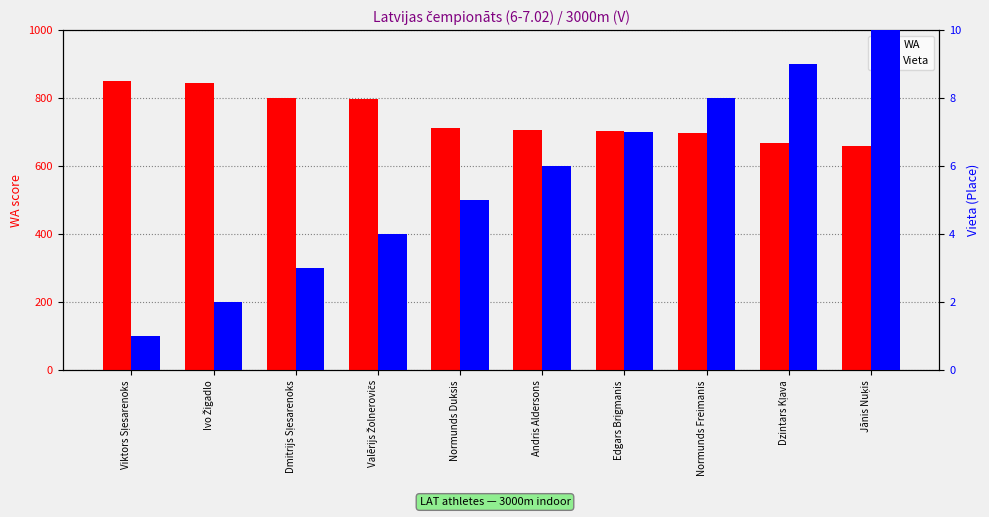

At which label does WA first exceed 713?

Viktors Sļesarenoks